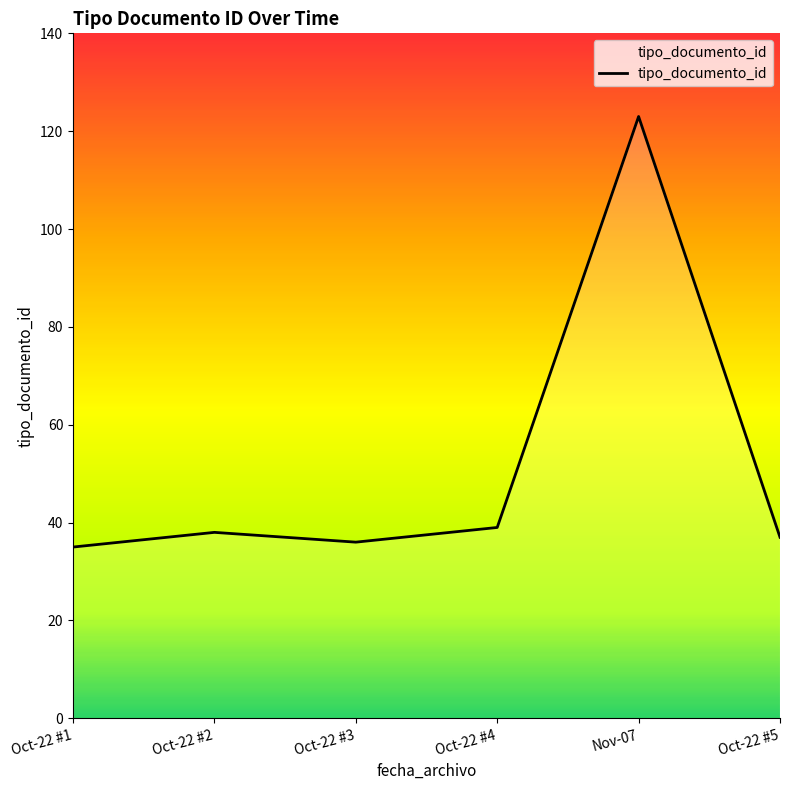

True or false: the data shows 65 at Oct-22 #3.

False